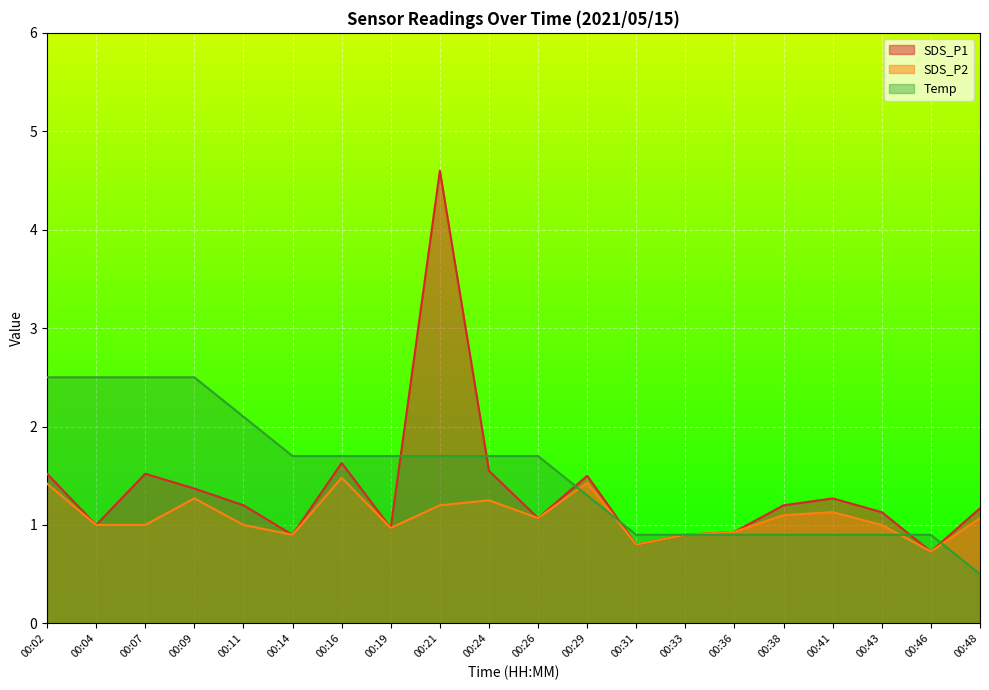

Where is the first local maximum for SDS_P1?

00:07